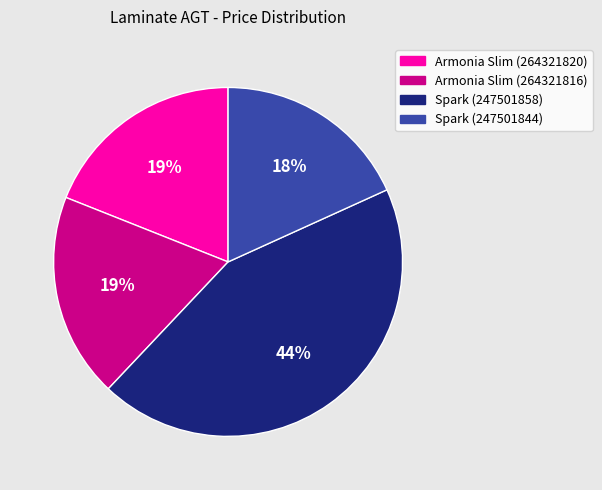

What is the largest slice in the pie chart?

Spark (247501858)